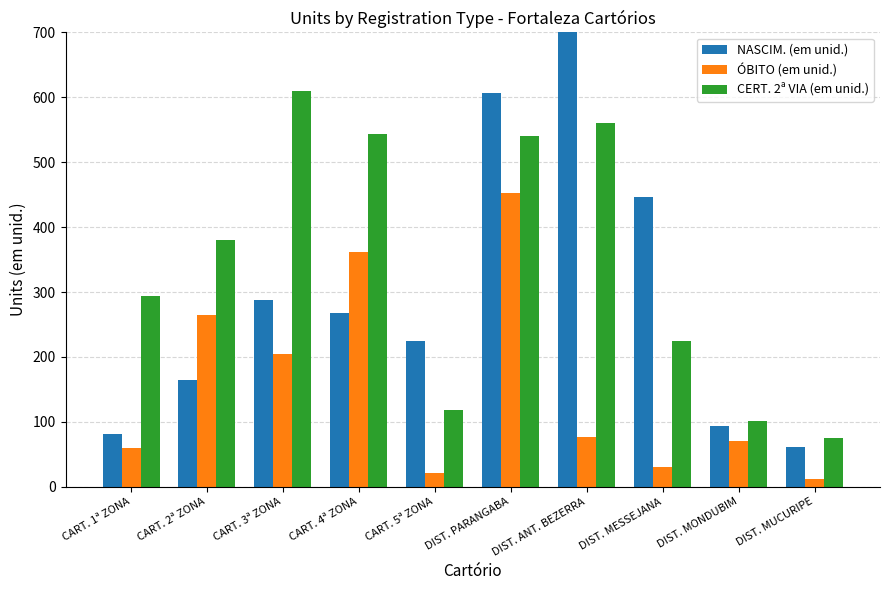

The value of NASCIM. (em unid.) at DIST. ANT. BEZERRA is 937. True or false?

True